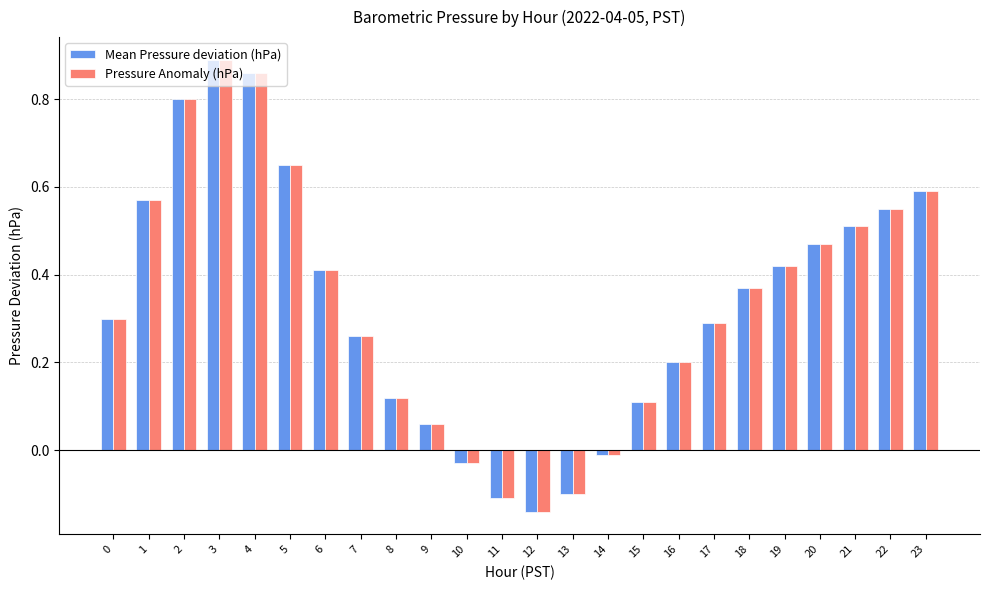

At which label does Pressure Anomaly (hPa) reach its peak?

3